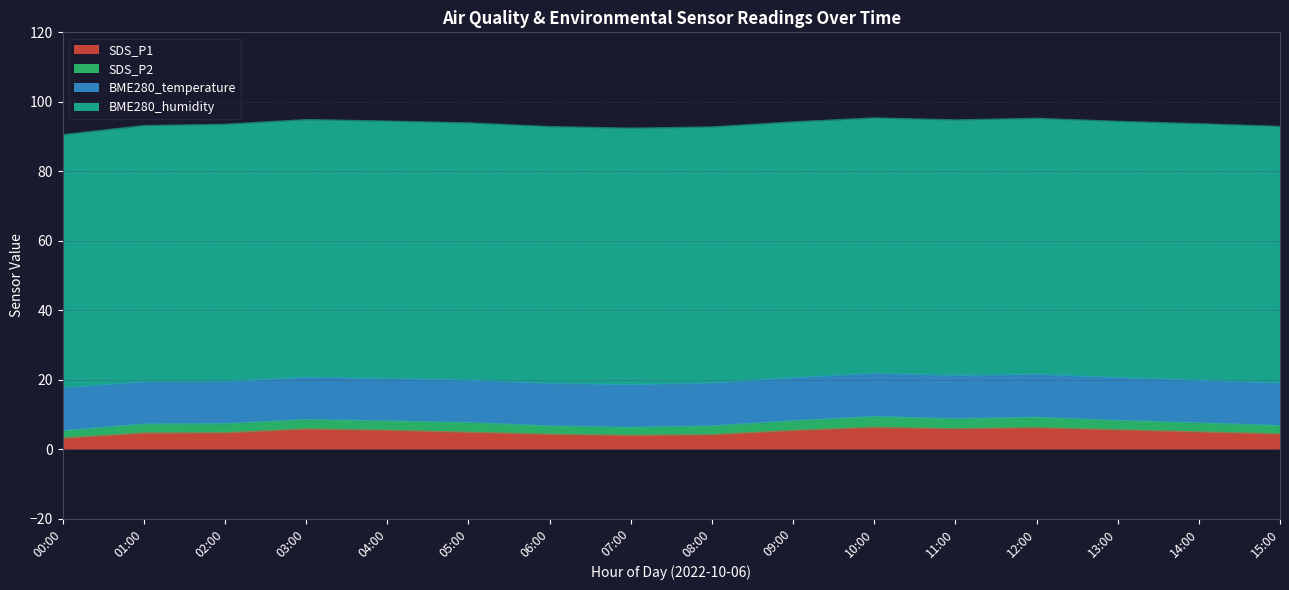

What are all the series names shown in the legend?

SDS_P1, SDS_P2, BME280_temperature, BME280_humidity